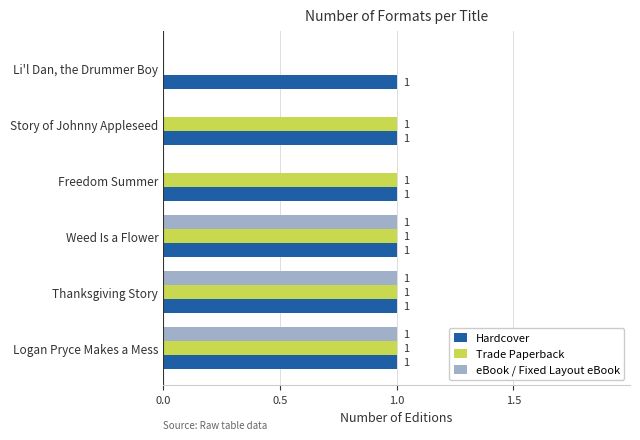

How many Trade Paperback values are between 1 and 2?

5